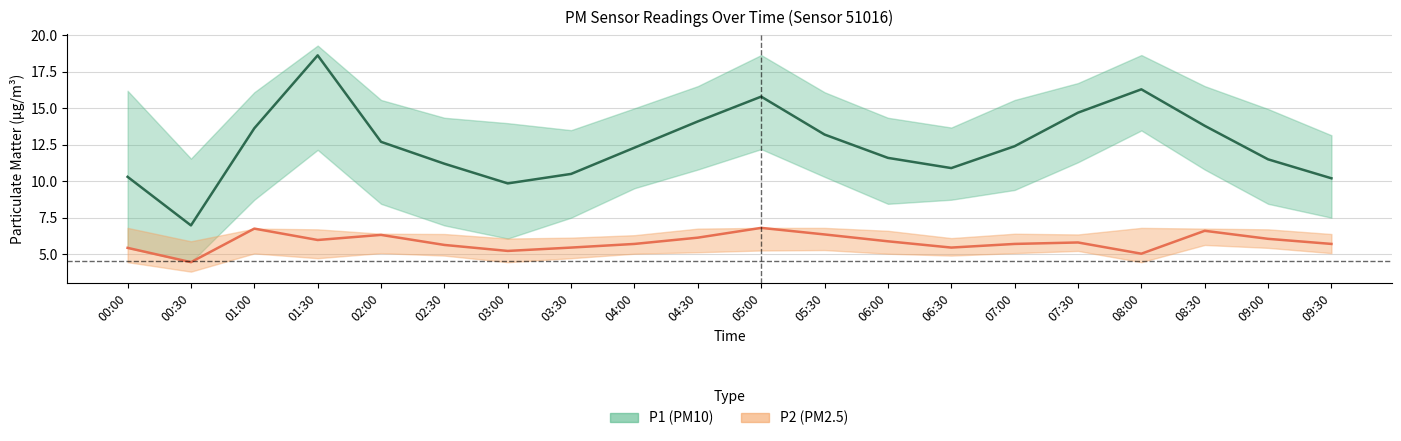

Which series has the largest total across all categories?

P1 (PM10) mean